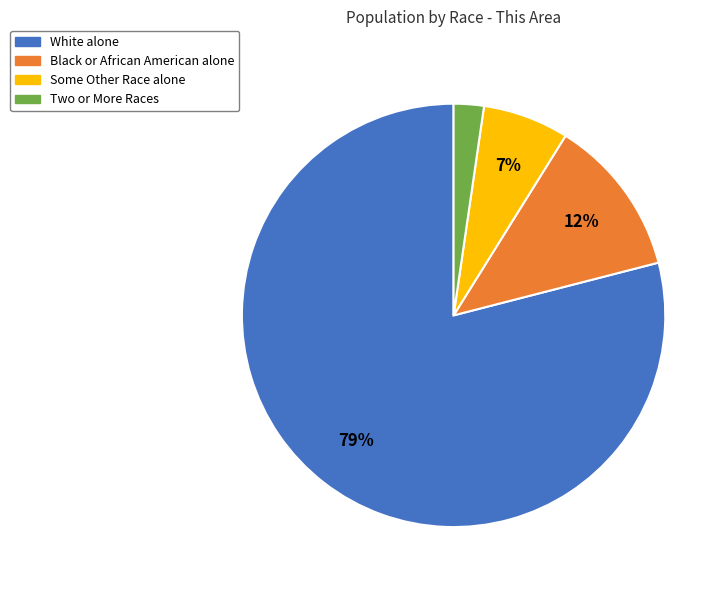

True or false: White alone accounts for 79% of the total.

True